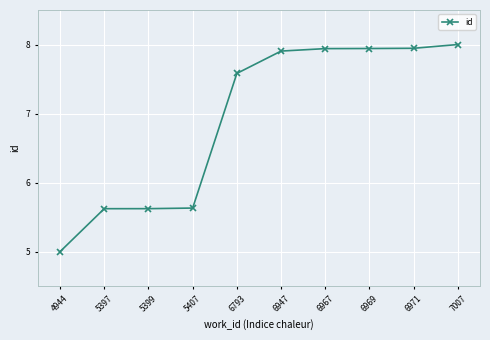

At which label does the data first exceed 7?

6793